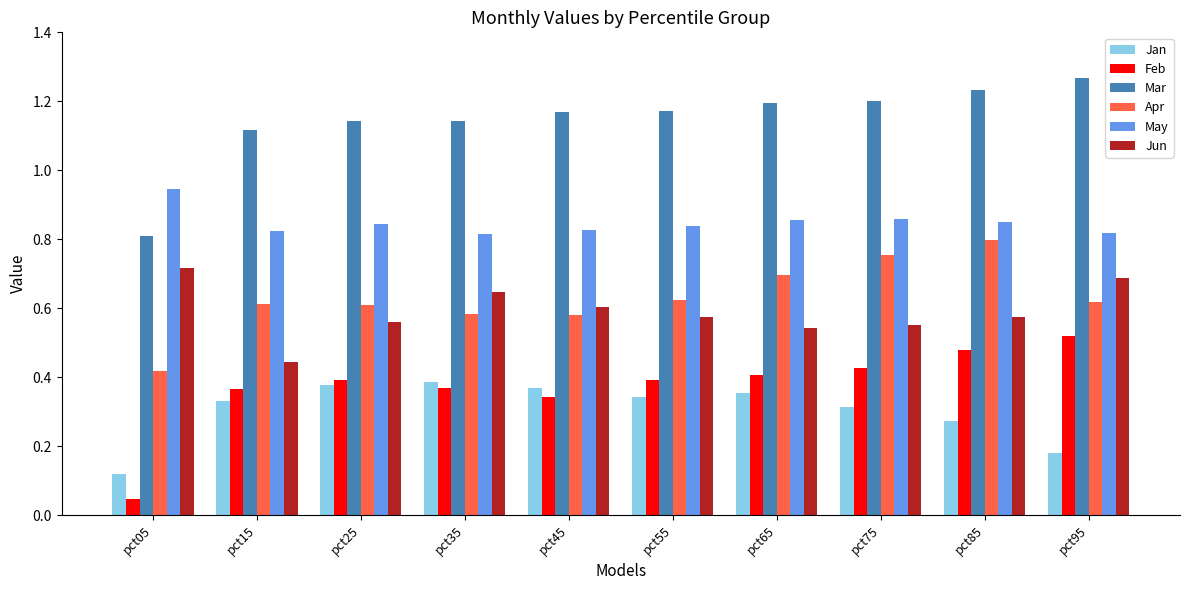

How many Apr values are between 0 and 1?

10